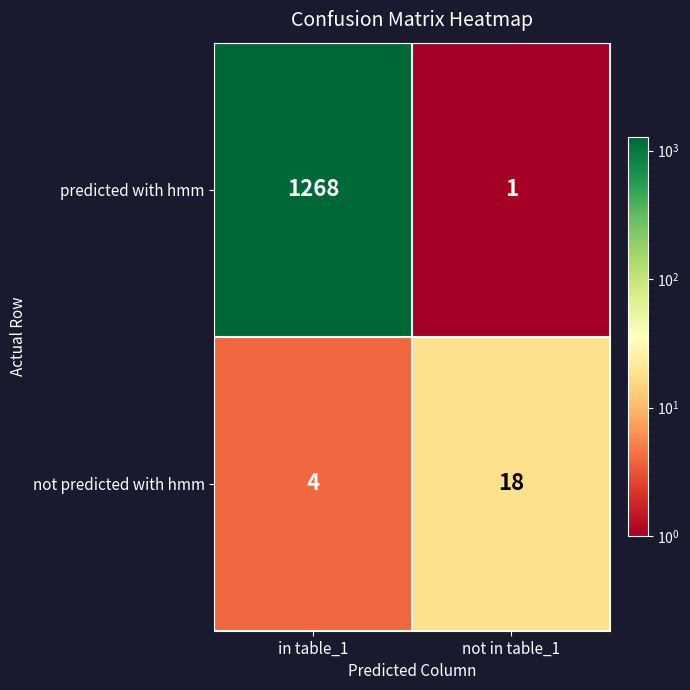

List the series in order of their overall mean, lowest first.

not predicted with hmm, predicted with hmm